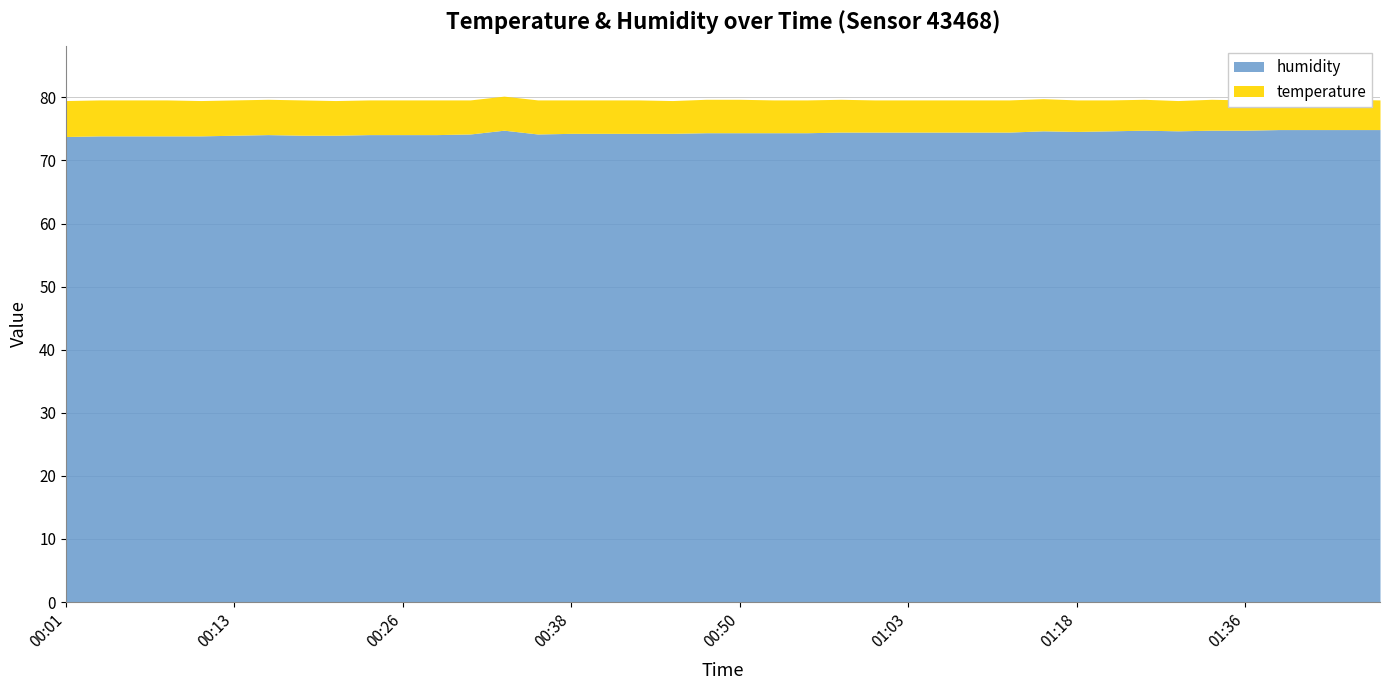

Reading left to right, list all the values displayed in this chart.

temperature: 5.7	5.7	5.7	5.7	5.6	5.6	5.6	5.6	5.5	5.5	5.5	5.5	5.4	5.4	5.4	5.3	5.3	5.3	5.2	5.3	5.3	5.2	5.2	5.2	5.1	5.1	5.1	5.1	5.1	5.1	5.0	4.9	4.9	4.8	4.9	4.8	4.8	4.8	4.8	4.7
humidity: 73.8	73.9	73.9	73.9	73.9	74.0	74.1	74.0	74.0	74.1	74.1	74.1	74.2	74.8	74.2	74.3	74.3	74.3	74.3	74.4	74.4	74.4	74.4	74.5	74.5	74.5	74.5	74.5	74.5	74.7	74.6	74.7	74.8	74.7	74.8	74.8	74.9	74.9	74.9	74.9